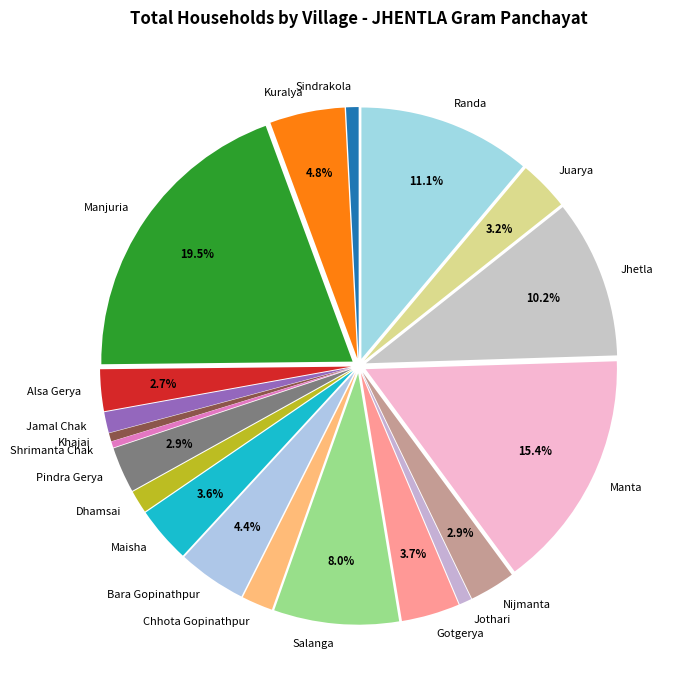

Which has a higher value, Shrimanta Chak or Pindra Gerya?

Pindra Gerya